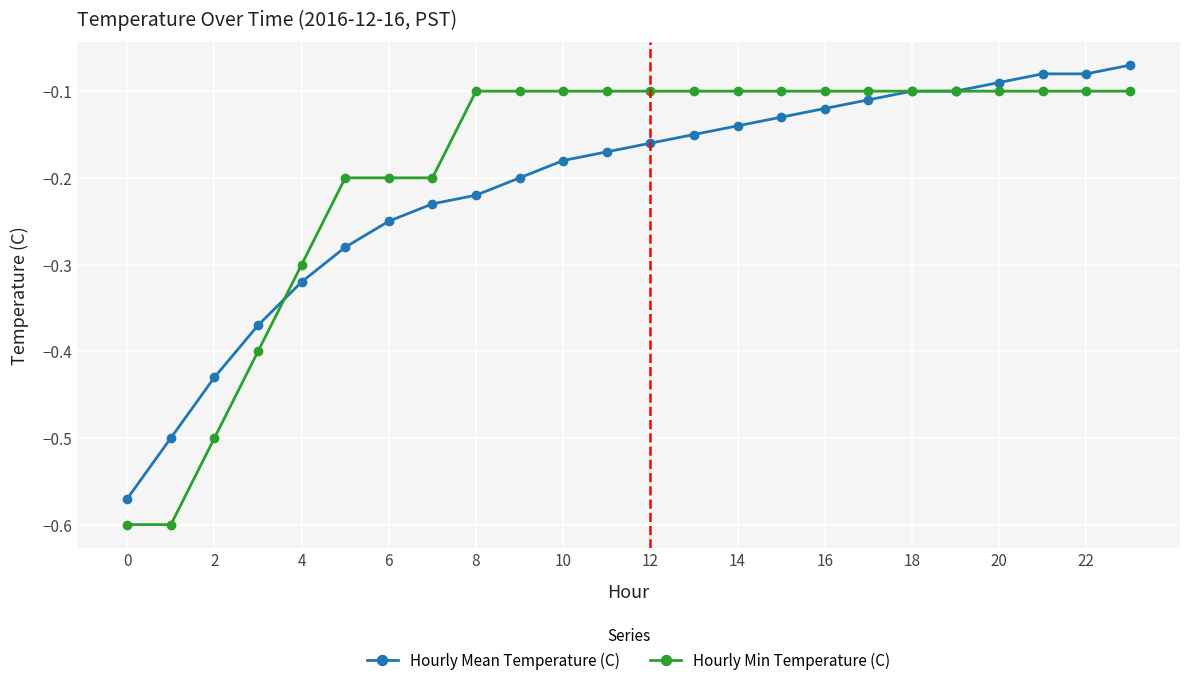

List the series in order of their peak value, highest first.

Hourly Mean Temperature (C), Hourly Min Temperature (C)